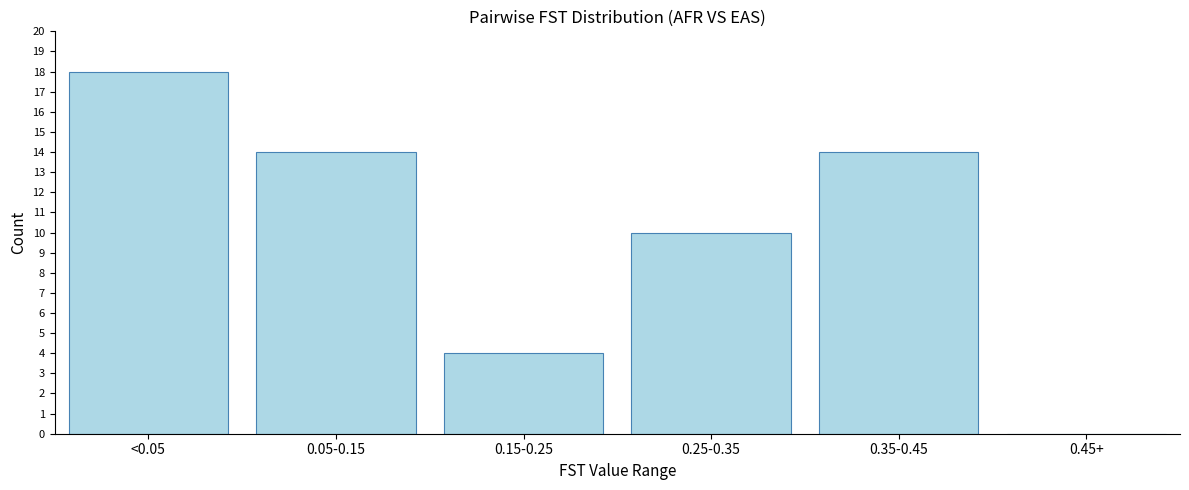

Reading left to right, list all the values displayed in this chart.

<0.05=18	0.05-0.15=14	0.15-0.25=4	0.25-0.35=10	0.35-0.45=14	0.45+=0